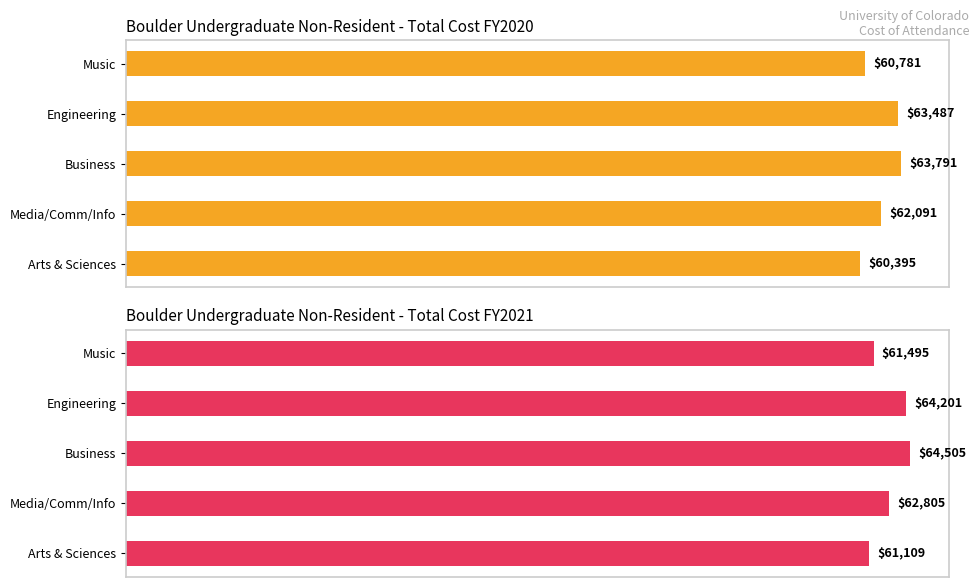

List the series in order of their overall mean, lowest first.

Total FY2020, Total FY2021